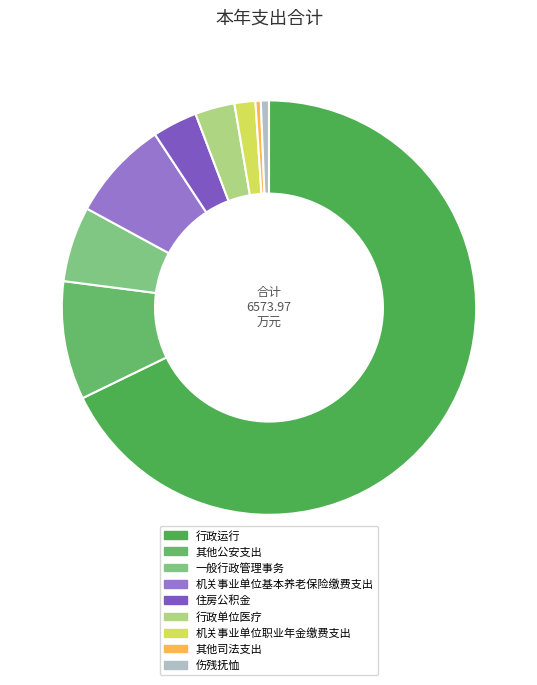

Is there a majority slice in this chart?

Yes